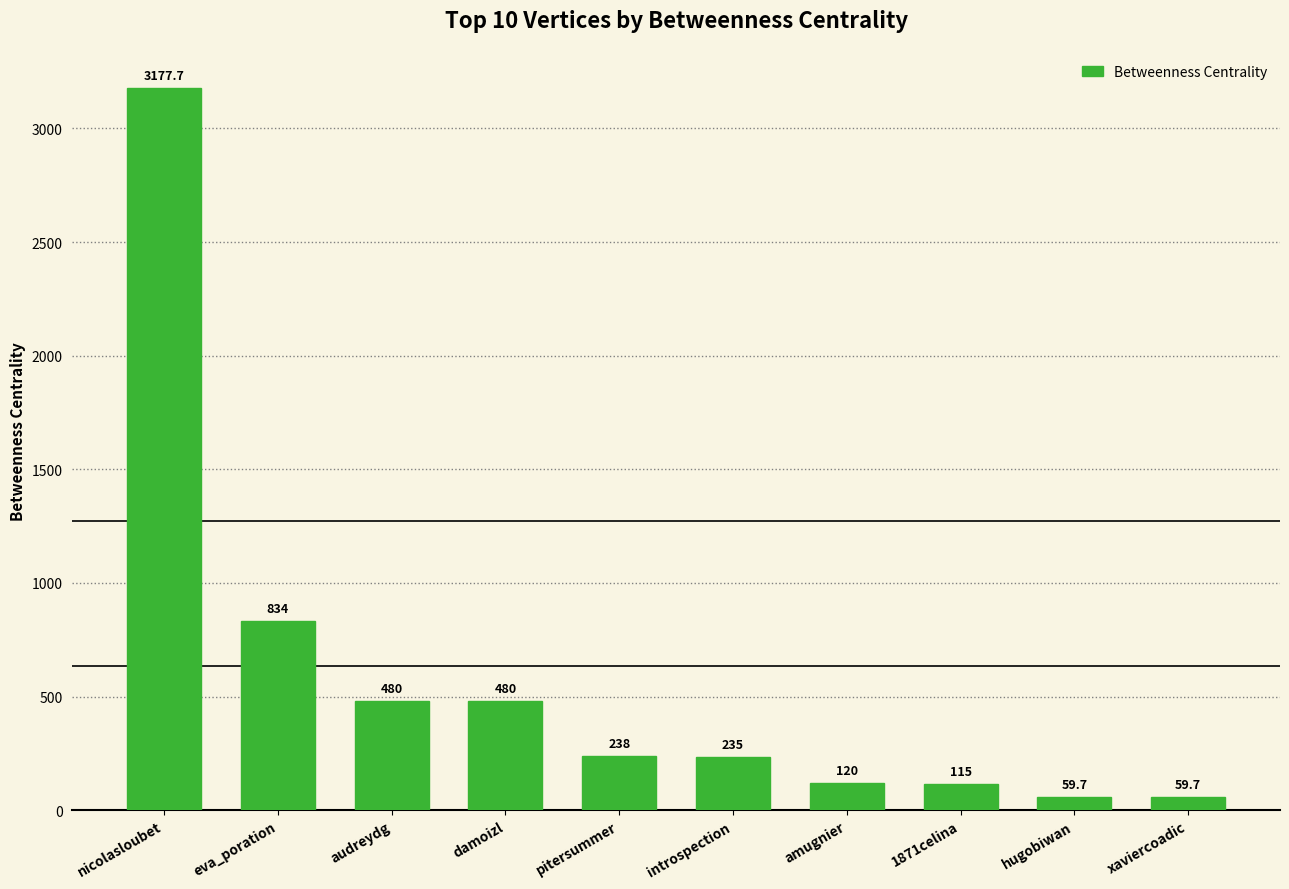

What is the maximum value shown in the chart?

3177.7